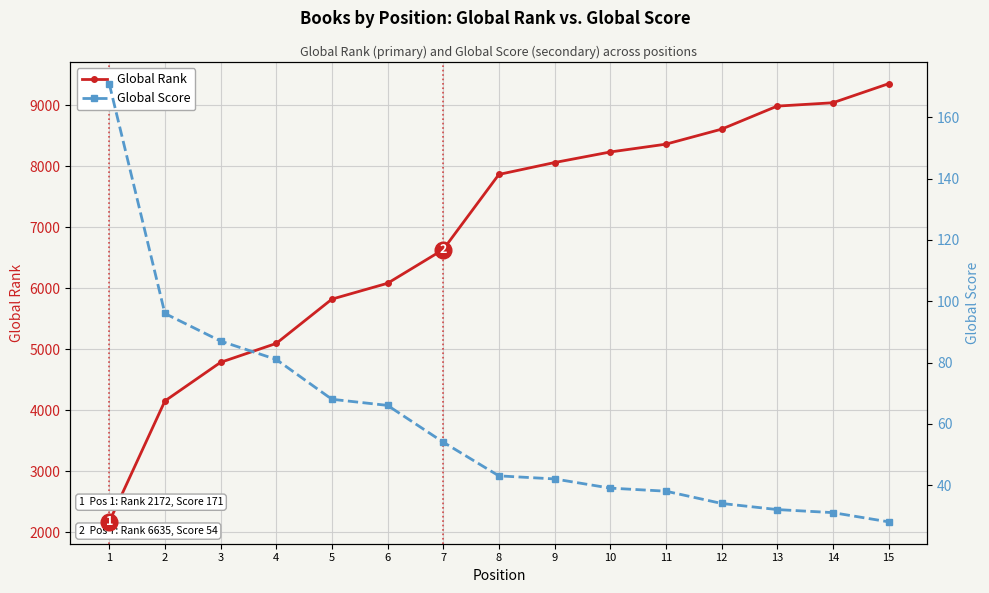

Is it true that Global Rank equals 4090 at 12?

False